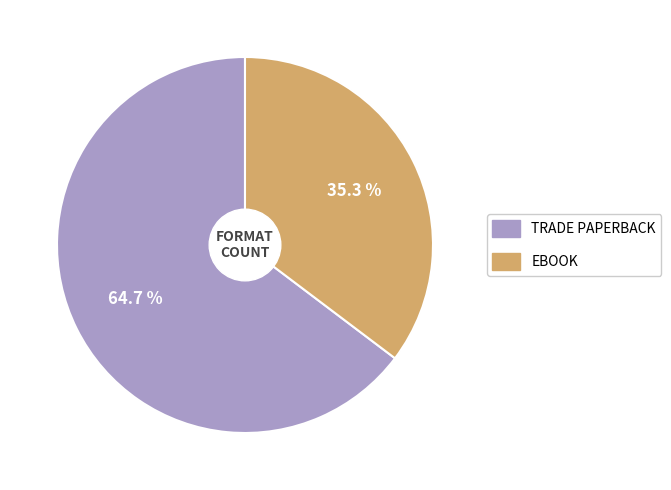

Count the number of slices in the pie.

2